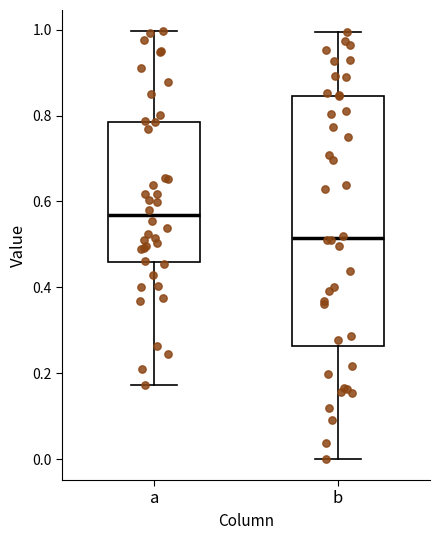

Reading left to right, transcribe this box plot: for each box, give where its median line is, the range the box spans, and where its two whiskers end, as read against the y-axis. The values are not printed on the chart, so give them approximately, as read against the axis.

a: median 0.56, box 0.46 to 0.78, whiskers 0.18 to 1.00
b: median 0.52, box 0.26 to 0.84, whiskers 0.00 to 1.00